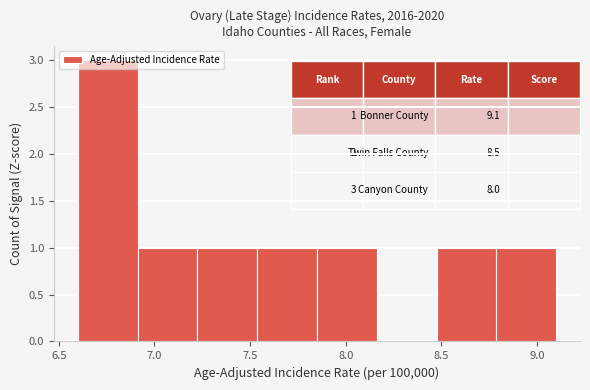

Over which range of the x-axis is the bar tallest?

6.60 to 6.90